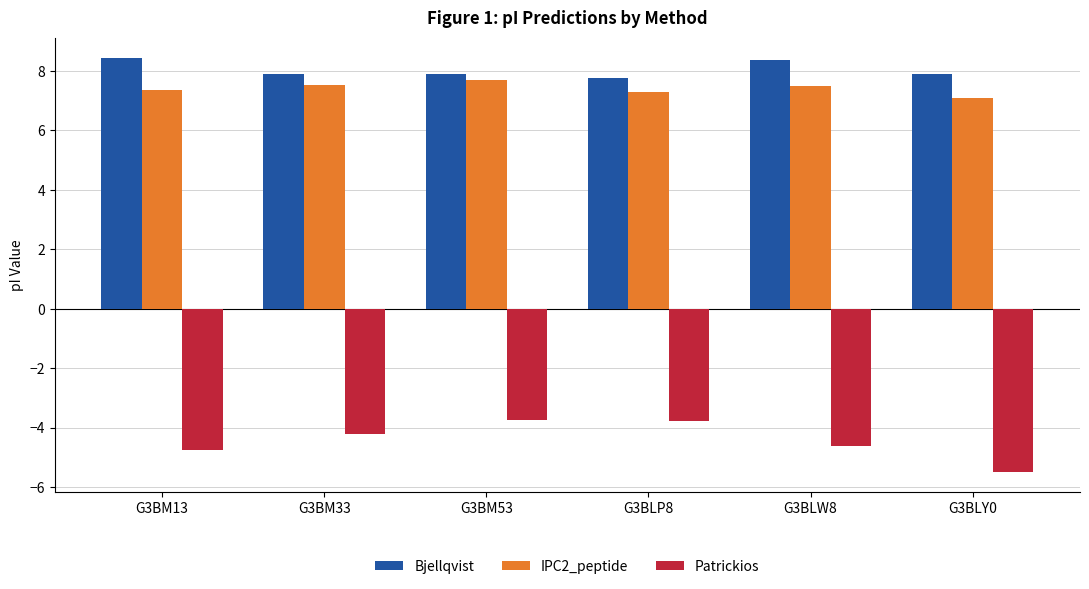

Count the Bjellqvist values in the range 7 to 8.

4